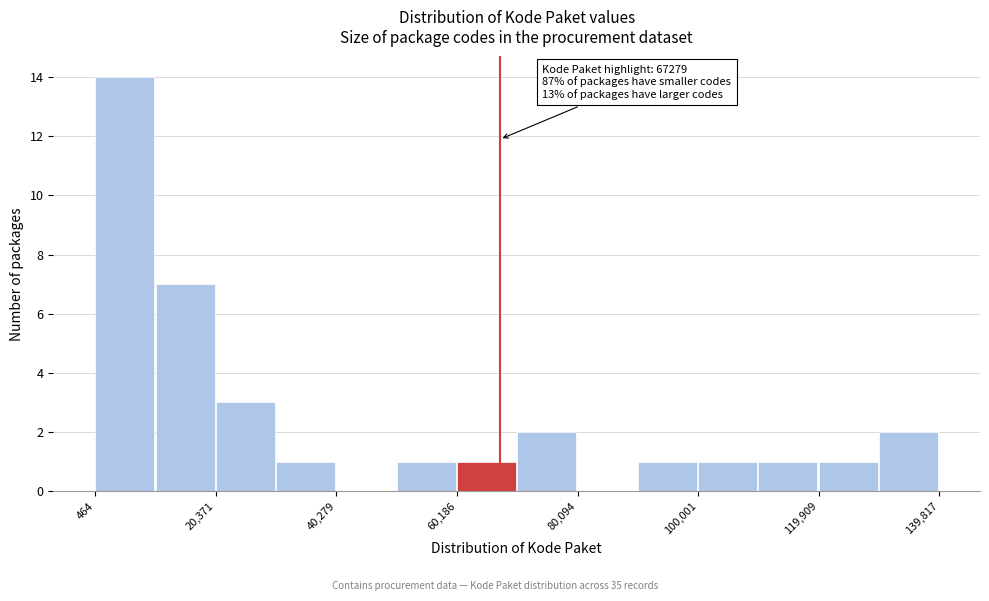

Which range on the x-axis has the tallest bar?

0 to 10000